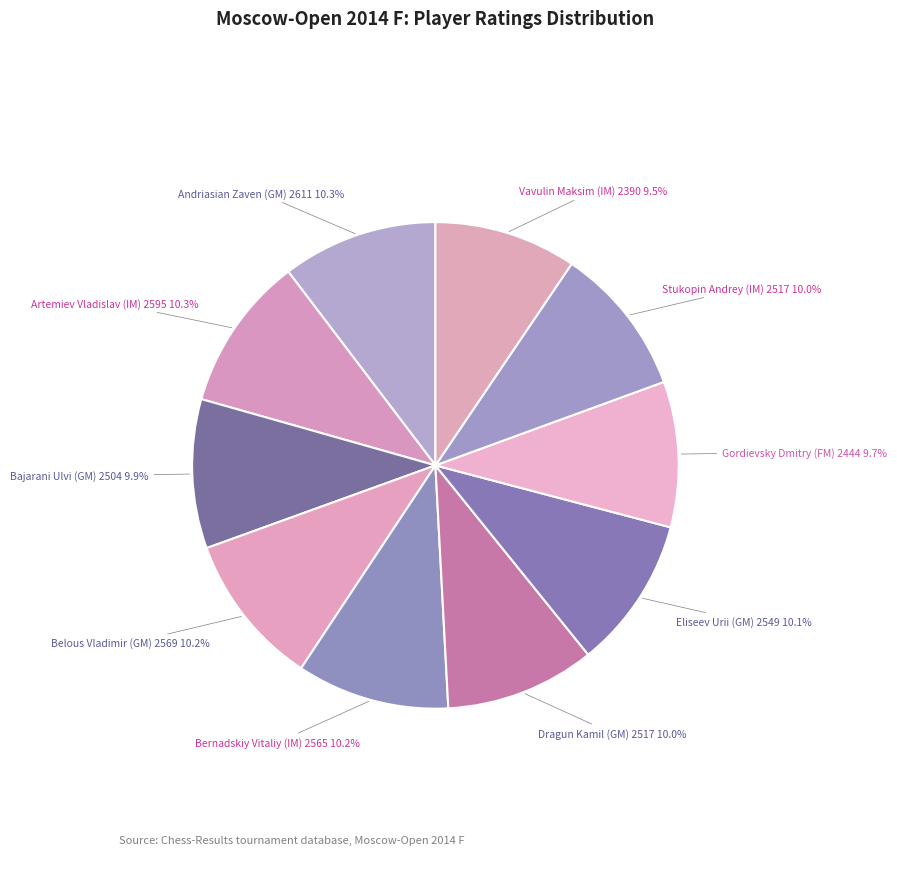

Is the sum of Artemiev Vladislav (IM) 2595 and Belous Vladimir (GM) 2569 greater than half?

No